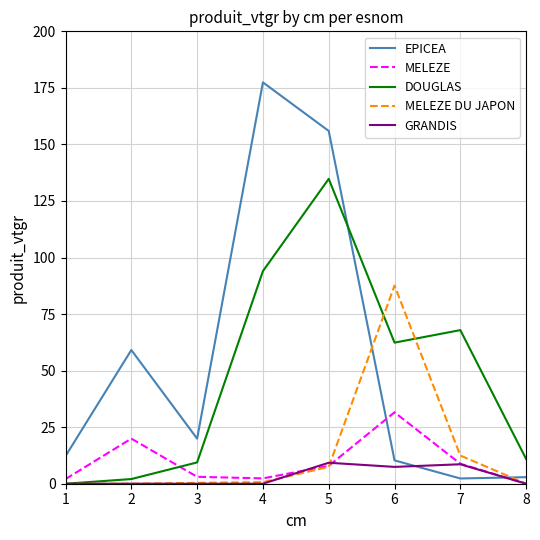

List the series in order of their peak value, lowest first.

GRANDIS, MELEZE, MELEZE DU JAPON, DOUGLAS, EPICEA